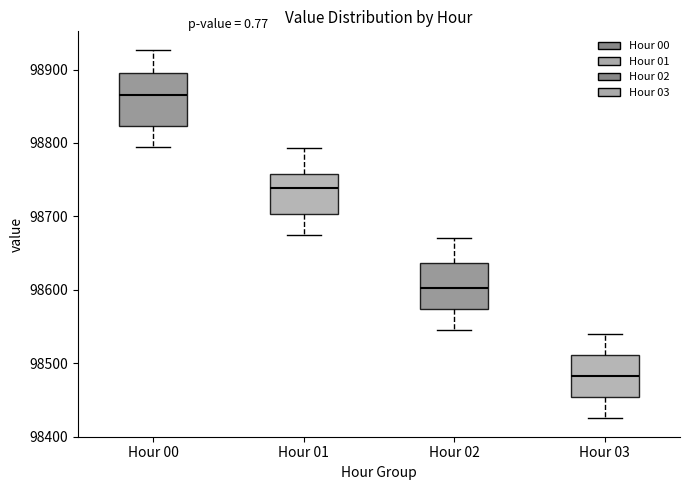

Which box's median line is the highest?

Hour 00